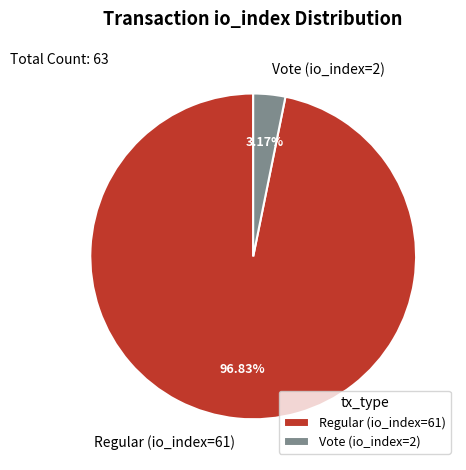

To the nearest percent, what is the difference between the largest and smallest slice percentages?

94%